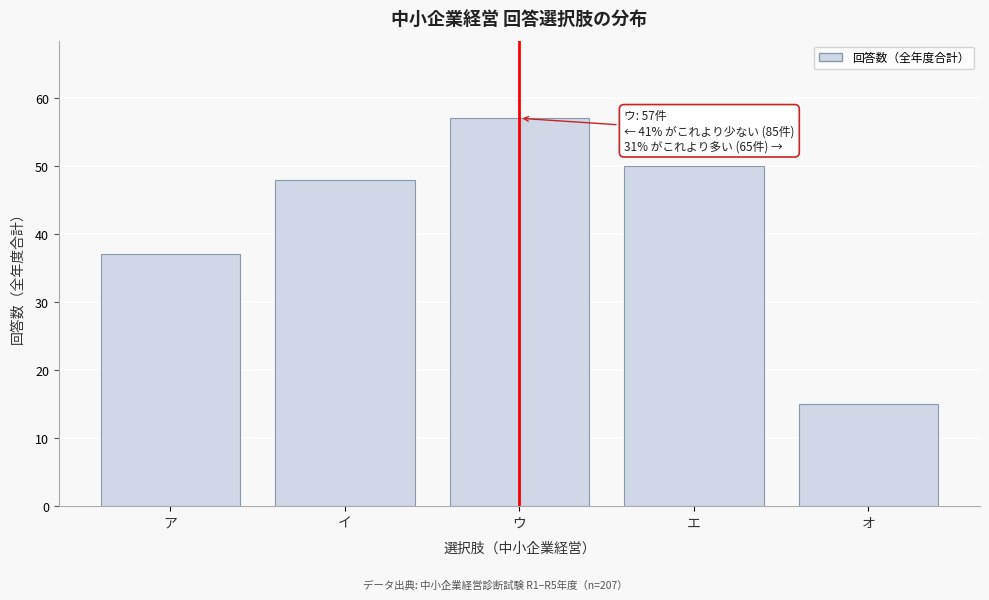

Reading left to right, what are all the values shown in this chart?

ア=37	イ=48	ウ=57	エ=50	オ=15